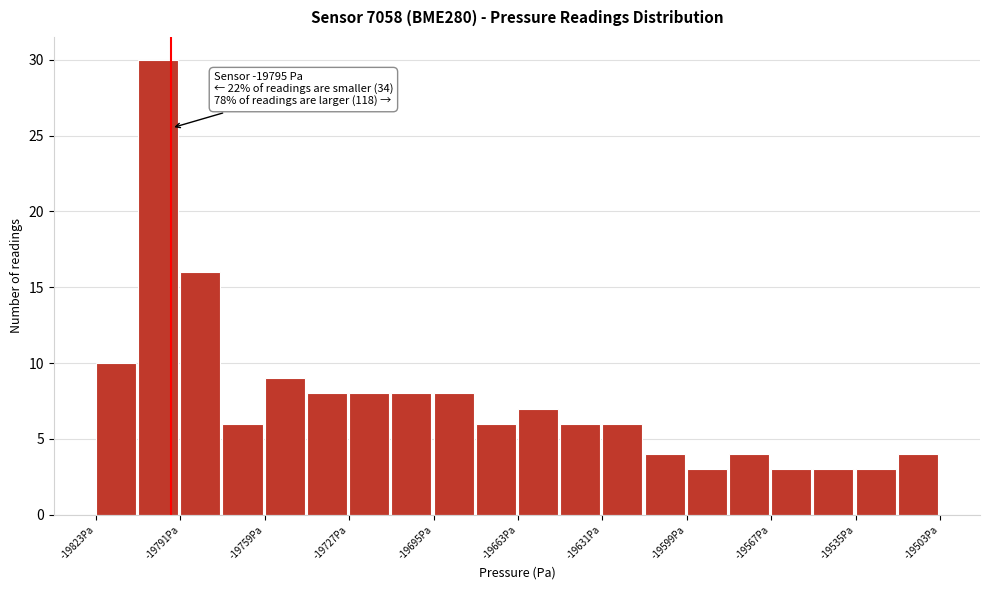

Around what value on the x-axis is the tallest bar? Give the approximate position of its centre, as read against the axis.

-19800